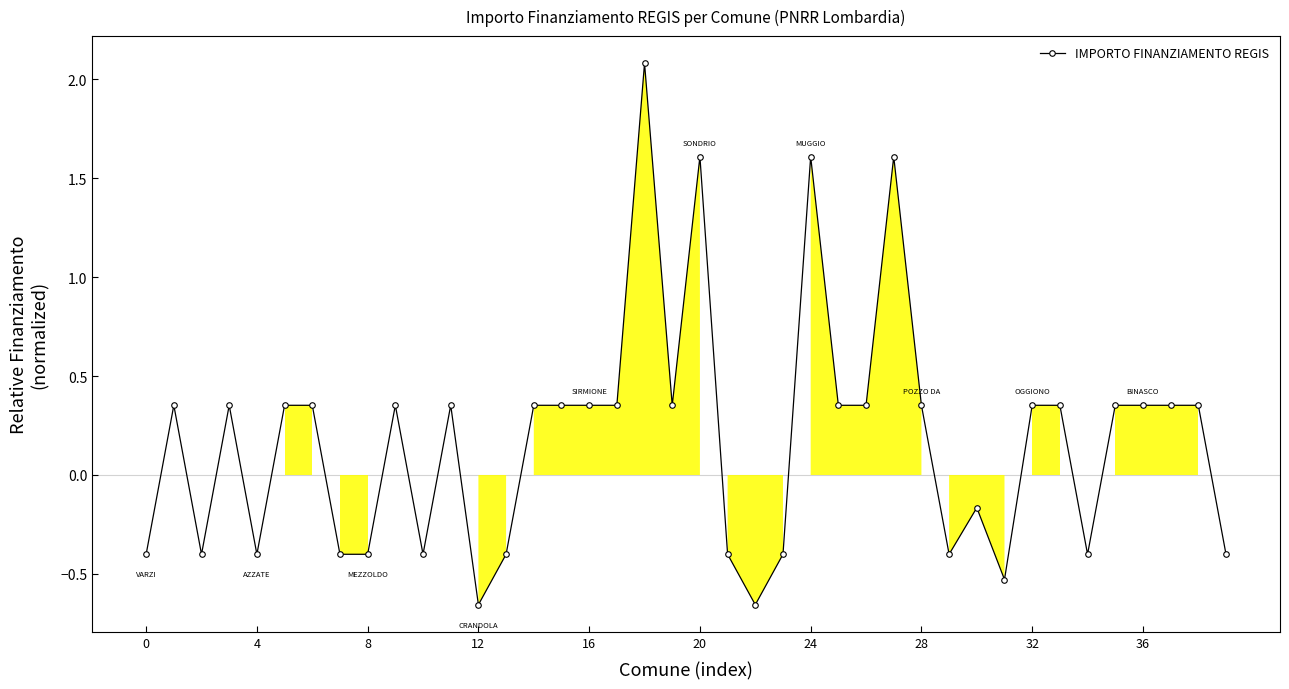

What is the difference between the maximum and minimum values?

2.7